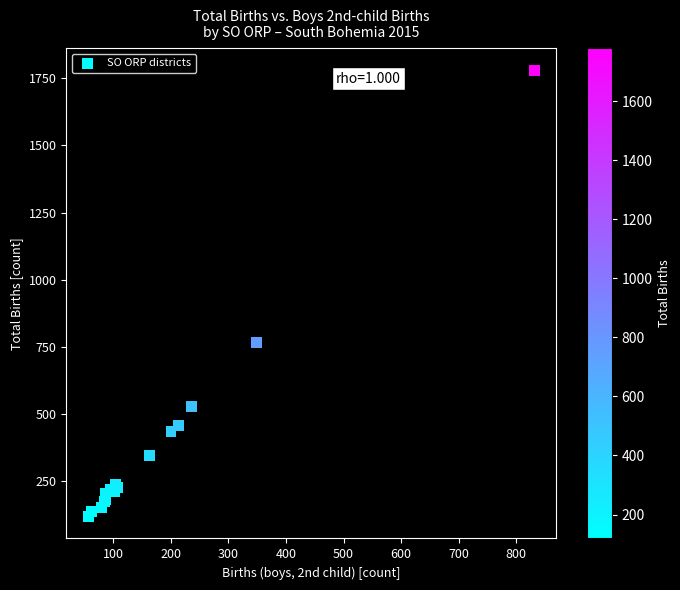

What Y value in the scatter plot is closest to 949?

766